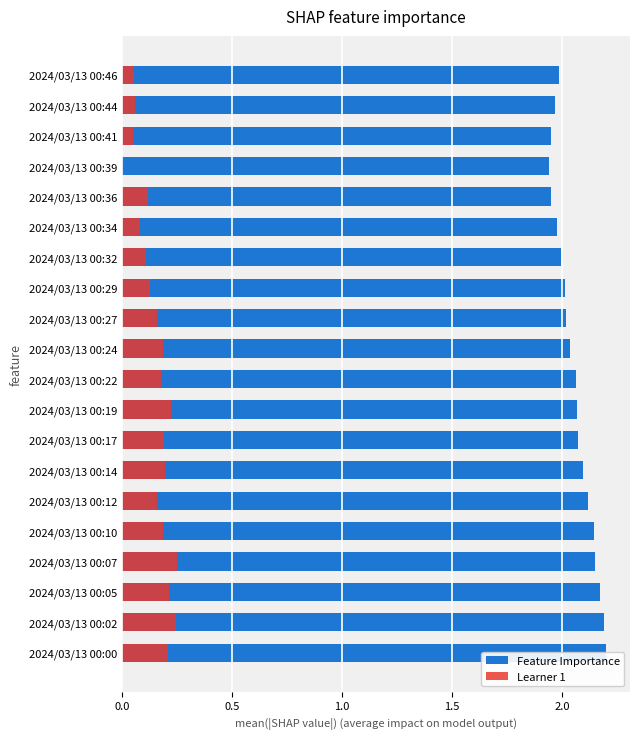

Is the value of Learner 1 at 2024/03/13 00:14 greater than the value of Feature Importance at 2024/03/13 00:00?

No